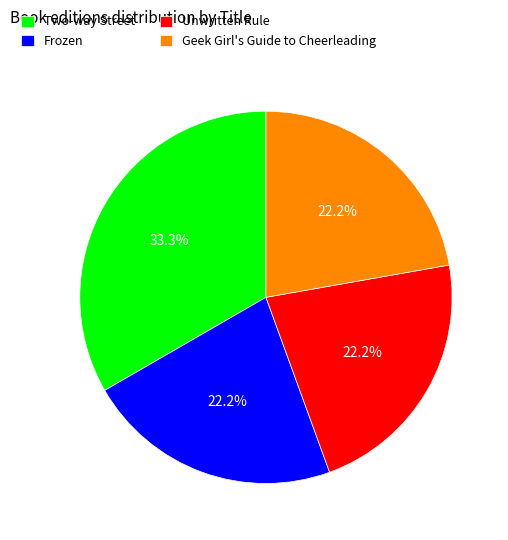

True or false: Geek Girl's Guide to Cheerleading accounts for 35% of the total.

False